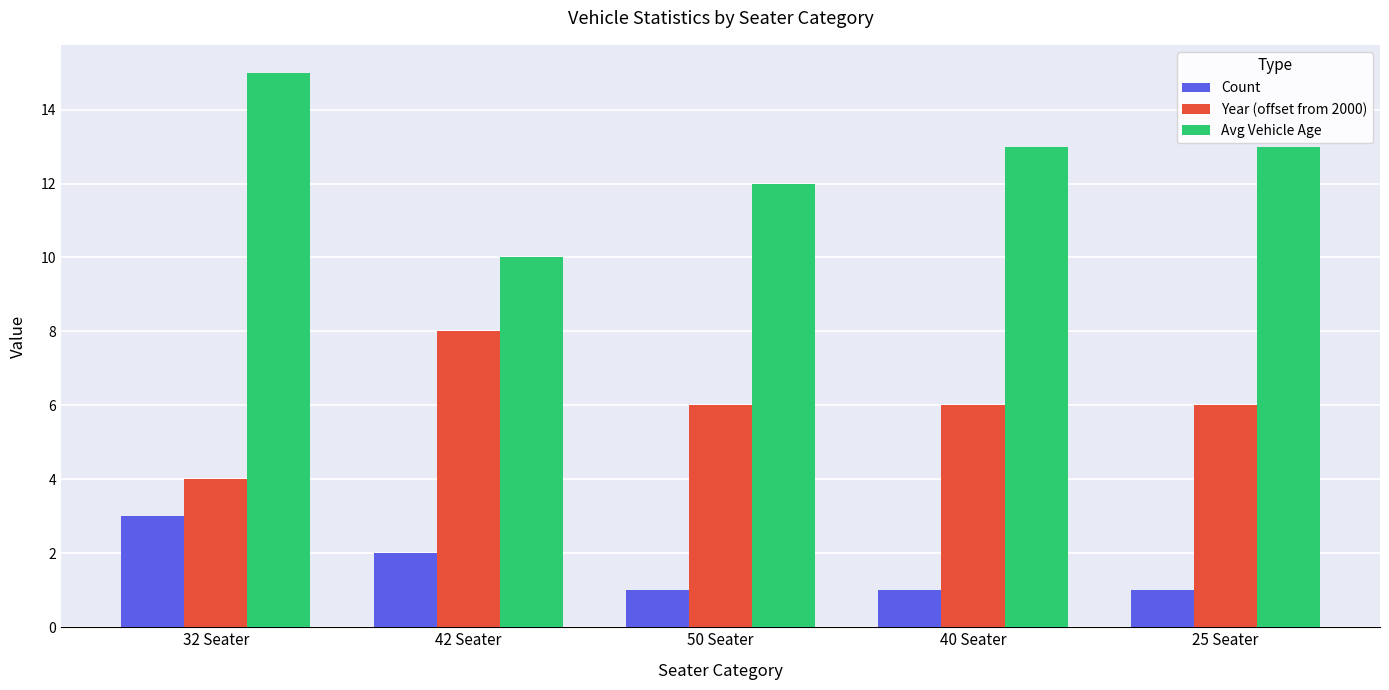

What is the difference between the maximum and minimum values in the Count series?

2